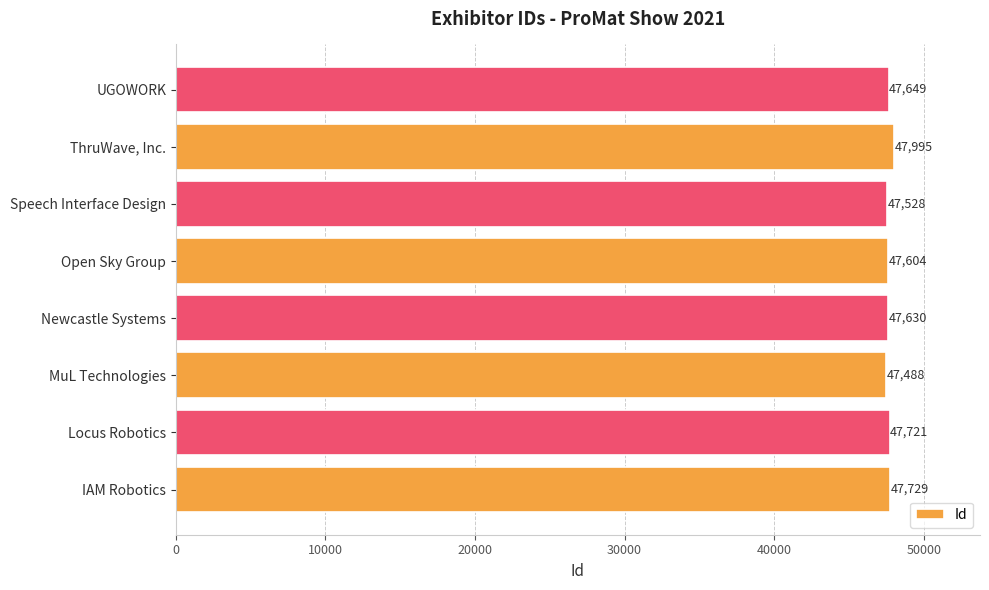

How many values are below 47649?

4